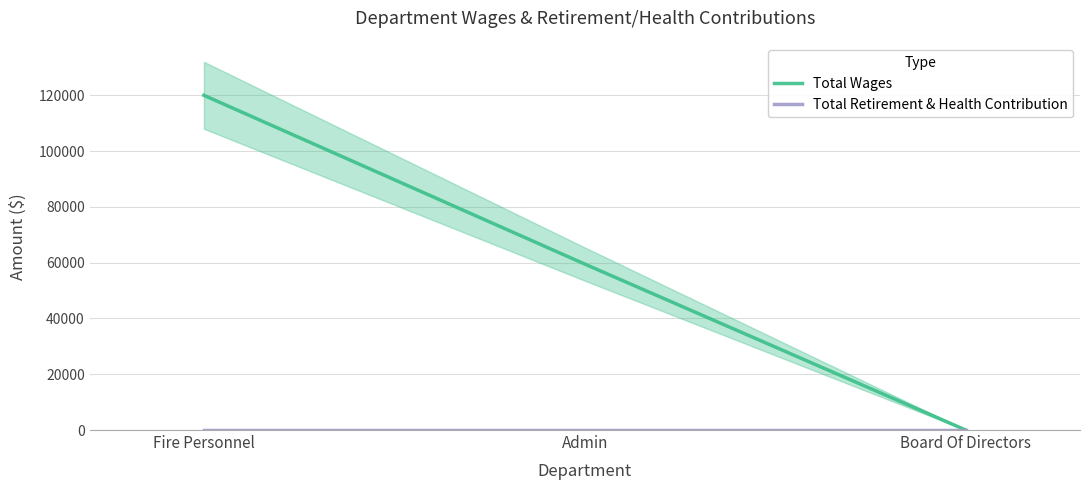

At which category does the chart reach its peak across all series?

Fire Personnel